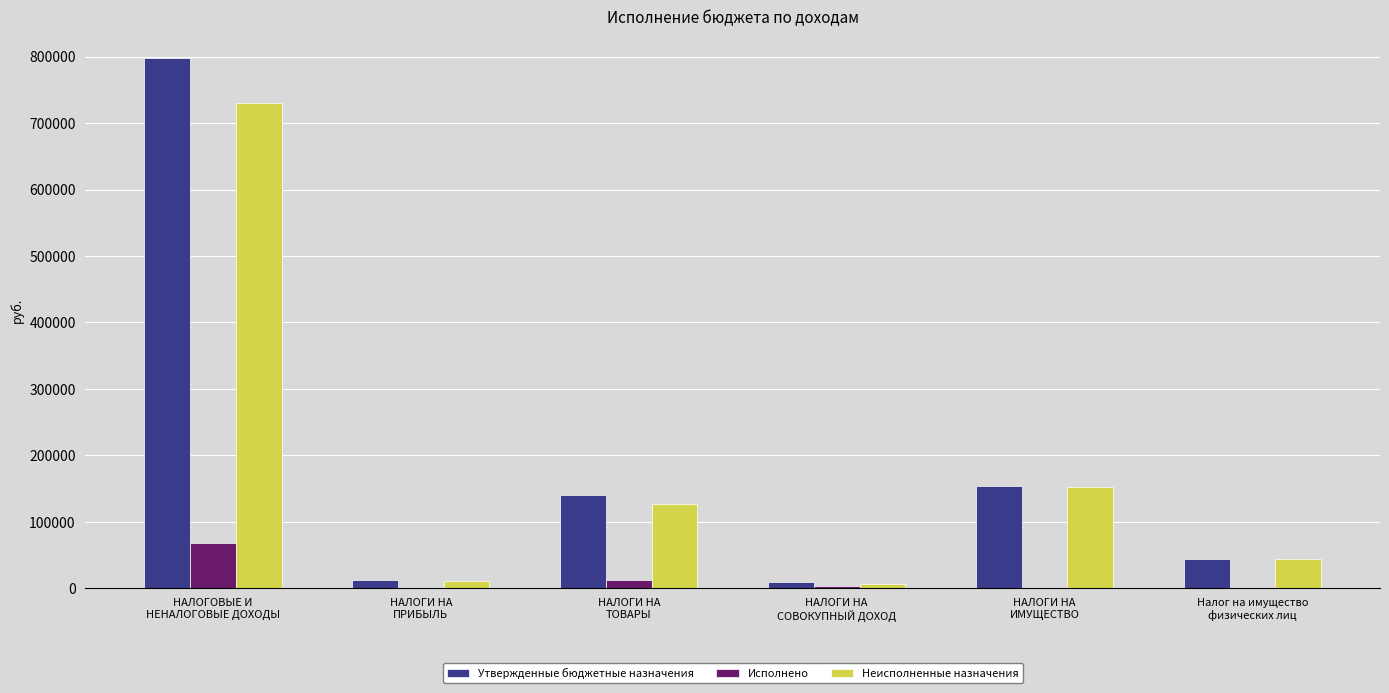

What is the maximum value for Неисполненные назначения?

730533.3